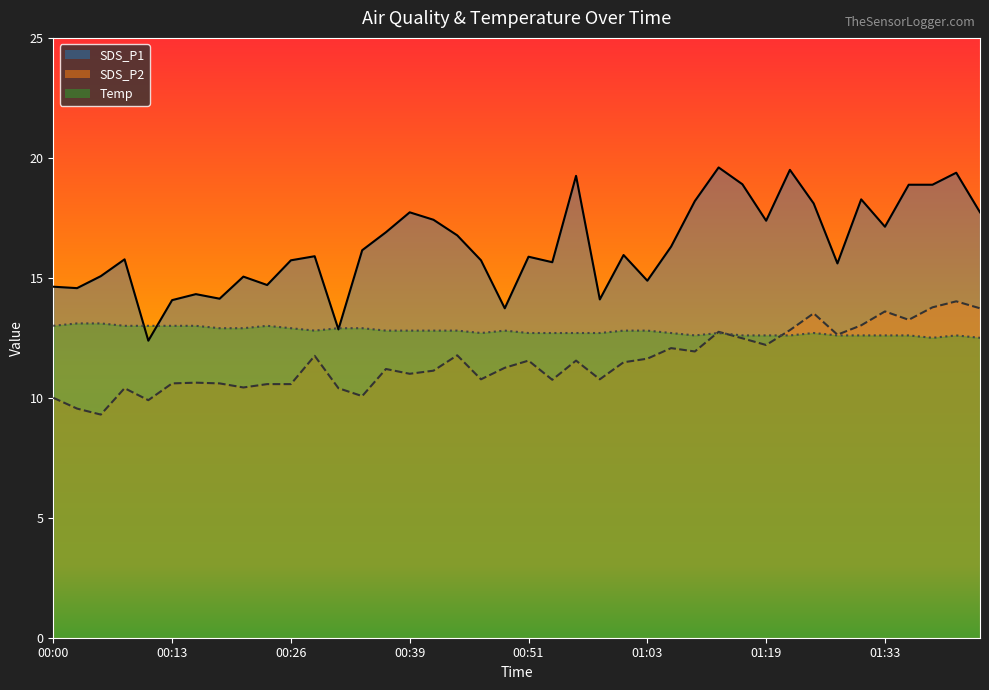

Reading right to left, list all the values displayed in this chart.

SDS_P1: 01:43=17.7	01:40=19.4	01:38=18.9	01:35=18.9	01:33=17.1	01:30=18.3	01:27=15.6	01:25=18.1	01:22=19.5	01:19=17.4	01:16=18.9	01:14=19.6	01:08=18.2	01:06=16.3	01:03=14.9	01:01=15.9	00:58=14.1	00:56=19.2	00:54=15.7	00:51=15.9	00:49=13.7	00:46=15.7	00:44=16.8	00:41=17.4	00:39=17.7	00:36=16.9	00:34=16.1	00:31=12.8	00:28=15.9	00:26=15.7	00:23=14.7	00:21=15.1	00:18=14.1	00:16=14.3	00:13=14.1	00:10=12.4	00:08=15.8	00:05=15.1	00:03=14.6	00:00=14.6
SDS_P2: 01:43=13.7	01:40=14.0	01:38=13.8	01:35=13.2	01:33=13.6	01:30=13.0	01:27=12.6	01:25=13.5	01:22=12.8	01:19=12.2	01:16=12.5	01:14=12.8	01:08=11.9	01:06=12.1	01:03=11.6	01:01=11.5	00:58=10.8	00:56=11.6	00:54=10.8	00:51=11.6	00:49=11.2	00:46=10.8	00:44=11.8	00:41=11.1	00:39=11.0	00:36=11.2	00:34=10.1	00:31=10.4	00:28=11.8	00:26=10.6	00:23=10.6	00:21=10.4	00:18=10.6	00:16=10.6	00:13=10.6	00:10=9.9	00:08=10.4	00:05=9.3	00:03=9.6	00:00=10.0
Temp: 01:43=12.5	01:40=12.6	01:38=12.5	01:35=12.6	01:33=12.6	01:30=12.6	01:27=12.6	01:25=12.7	01:22=12.6	01:19=12.6	01:16=12.6	01:14=12.7	01:08=12.6	01:06=12.7	01:03=12.8	01:01=12.8	00:58=12.7	00:56=12.7	00:54=12.7	00:51=12.7	00:49=12.8	00:46=12.7	00:44=12.8	00:41=12.8	00:39=12.8	00:36=12.8	00:34=12.9	00:31=12.9	00:28=12.8	00:26=12.9	00:23=13.0	00:21=12.9	00:18=12.9	00:16=13.0	00:13=13.0	00:10=13.0	00:08=13.0	00:05=13.1	00:03=13.1	00:00=13.0